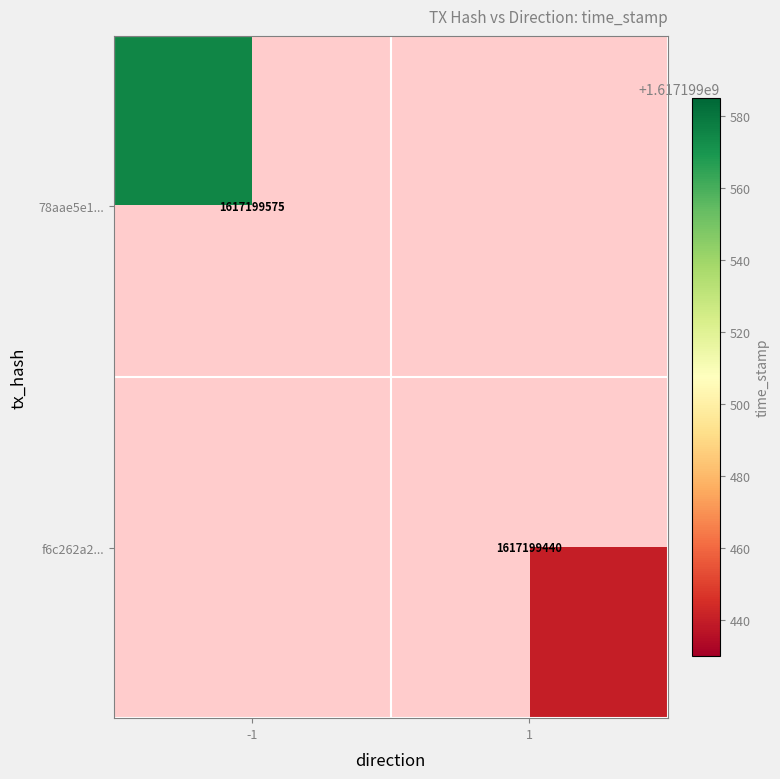

Between 0 and 1, which series saw the biggest shift?

78aae5e12247b9ce64044e06d91e129161102d8